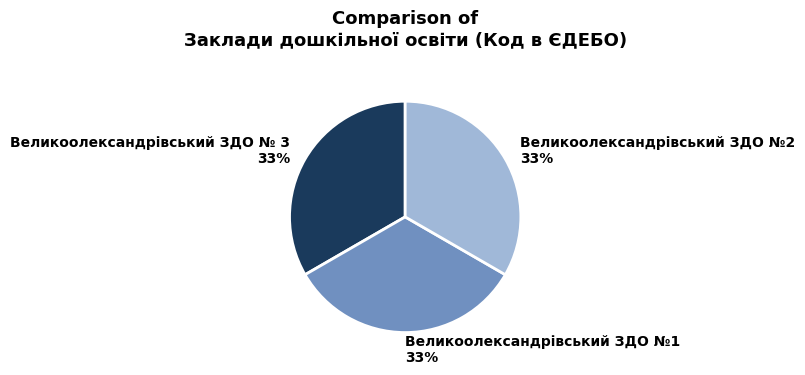

Approximately how many times larger is the value at Великоолександрівський ЗДО №1 compared to Великоолександрівський ЗДО № 3?

1.0